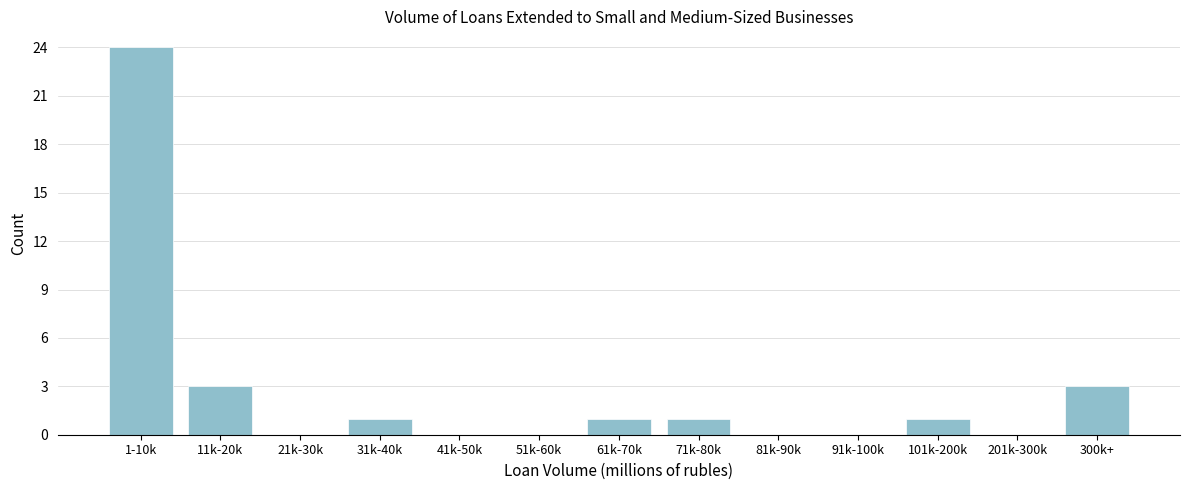

Reading left to right, what are all the values shown in this chart?

1-10k=24	11k-20k=3	21k-30k=0	31k-40k=1	41k-50k=0	51k-60k=0	61k-70k=1	71k-80k=1	81k-90k=0	91k-100k=0	101k-200k=1	201k-300k=0	300k+=3